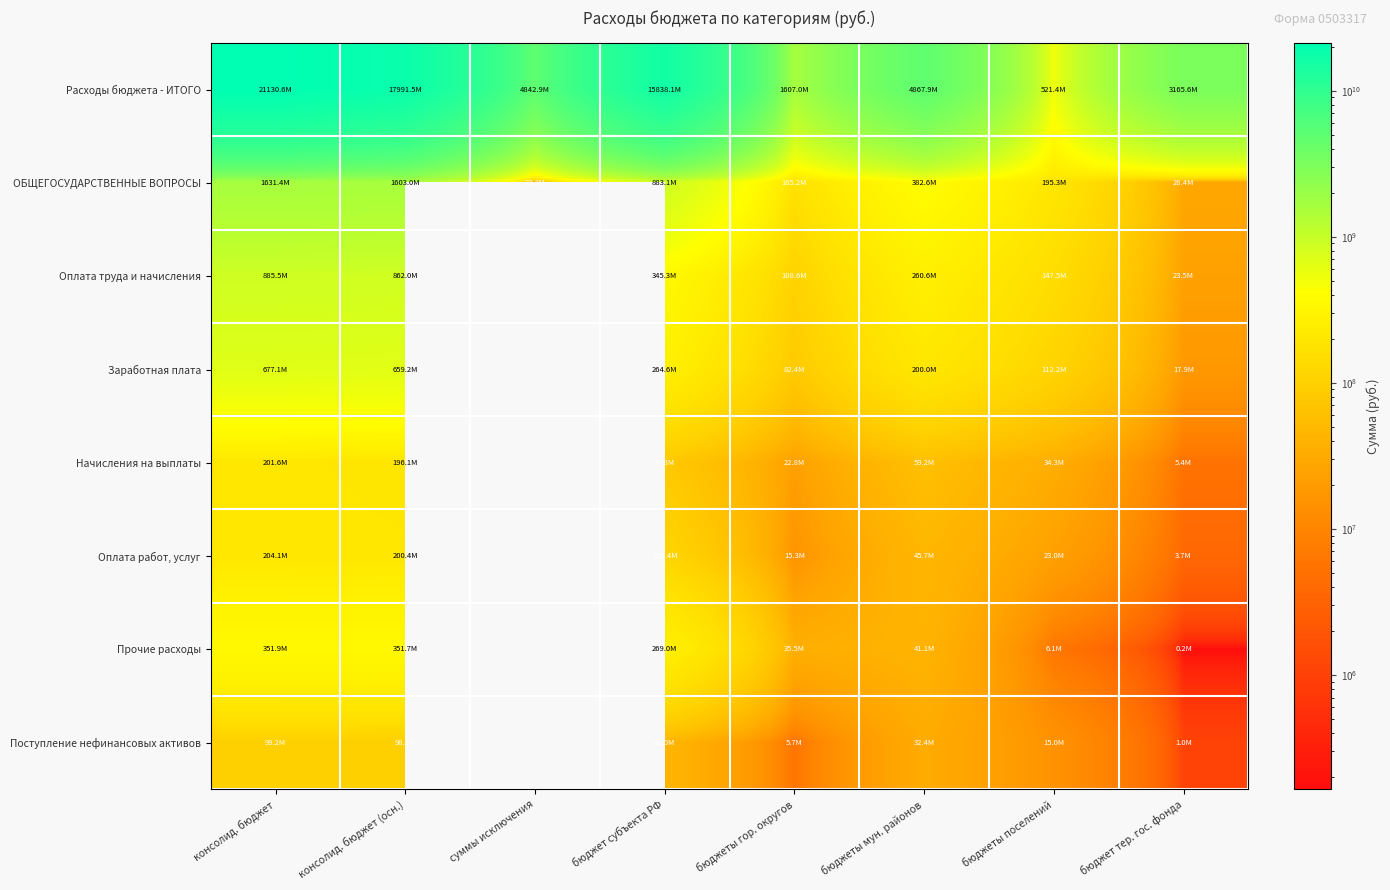

Which series has the largest total across all categories?

Расходы бюджета - ИТОГО